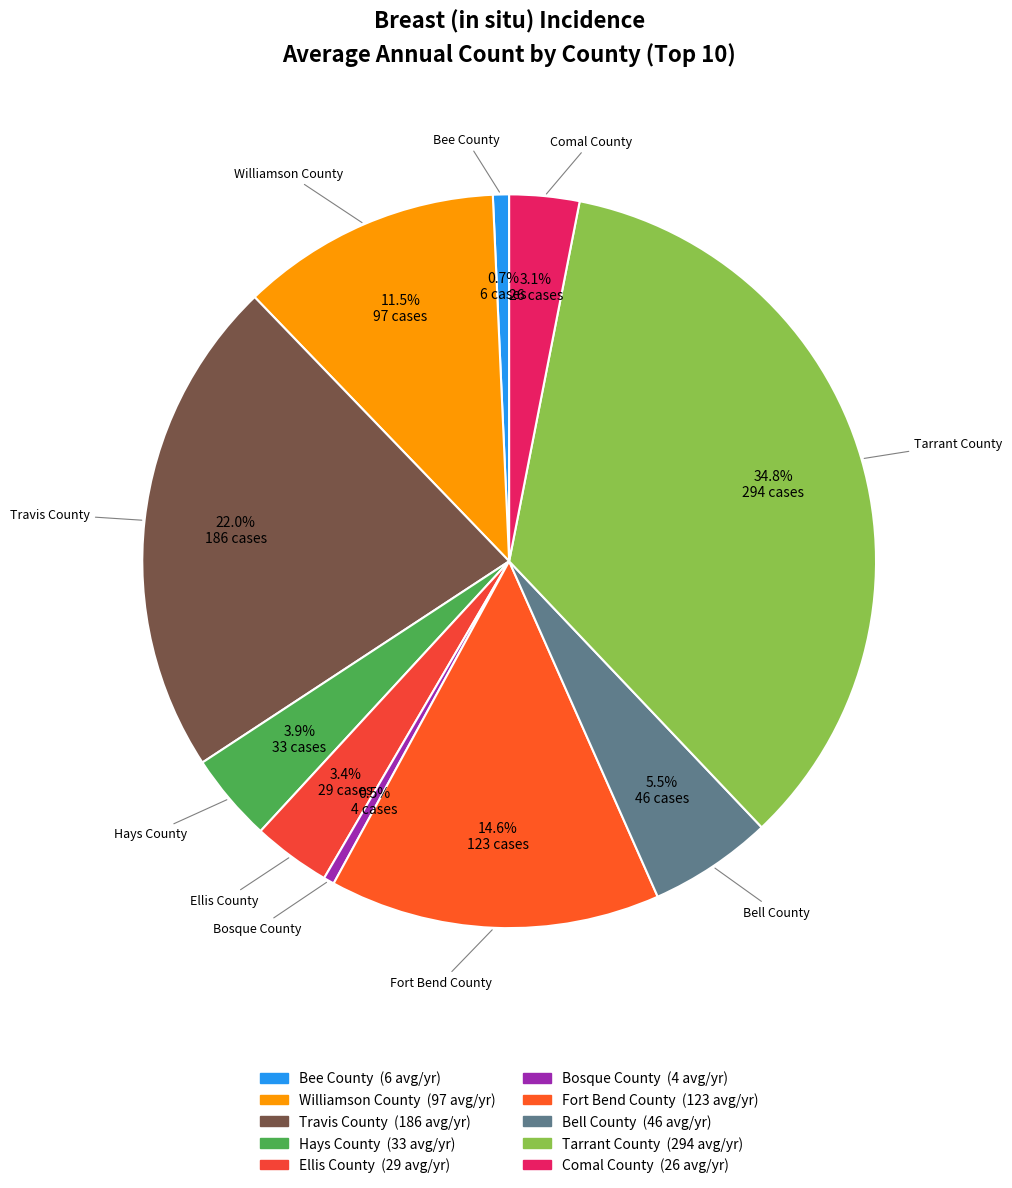

Is there a majority slice in this chart?

No